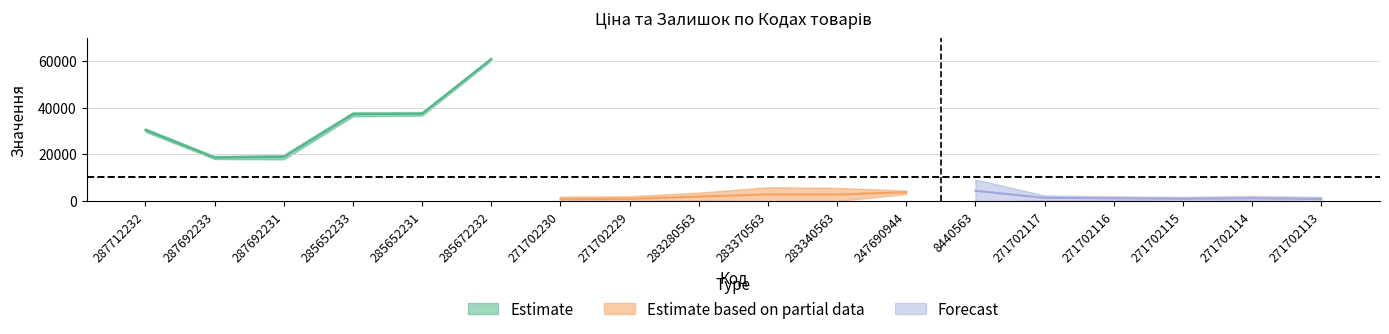

Does the chart display data point markers on the line(s)?

No